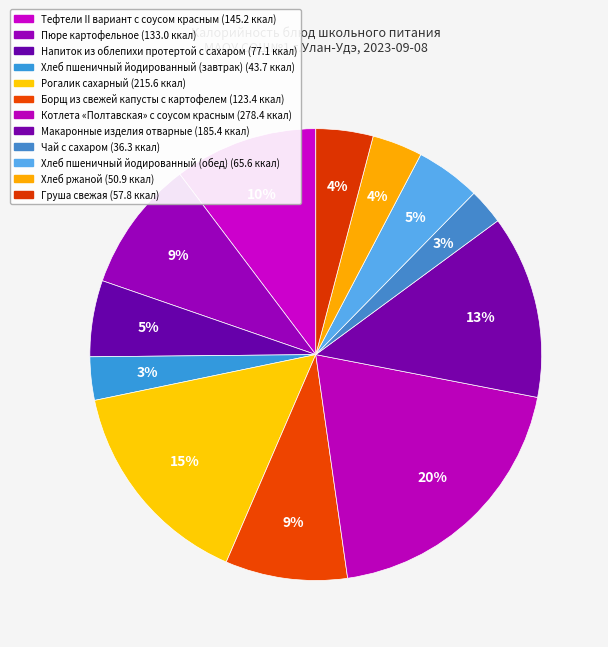

How many slices are in this pie chart?

12